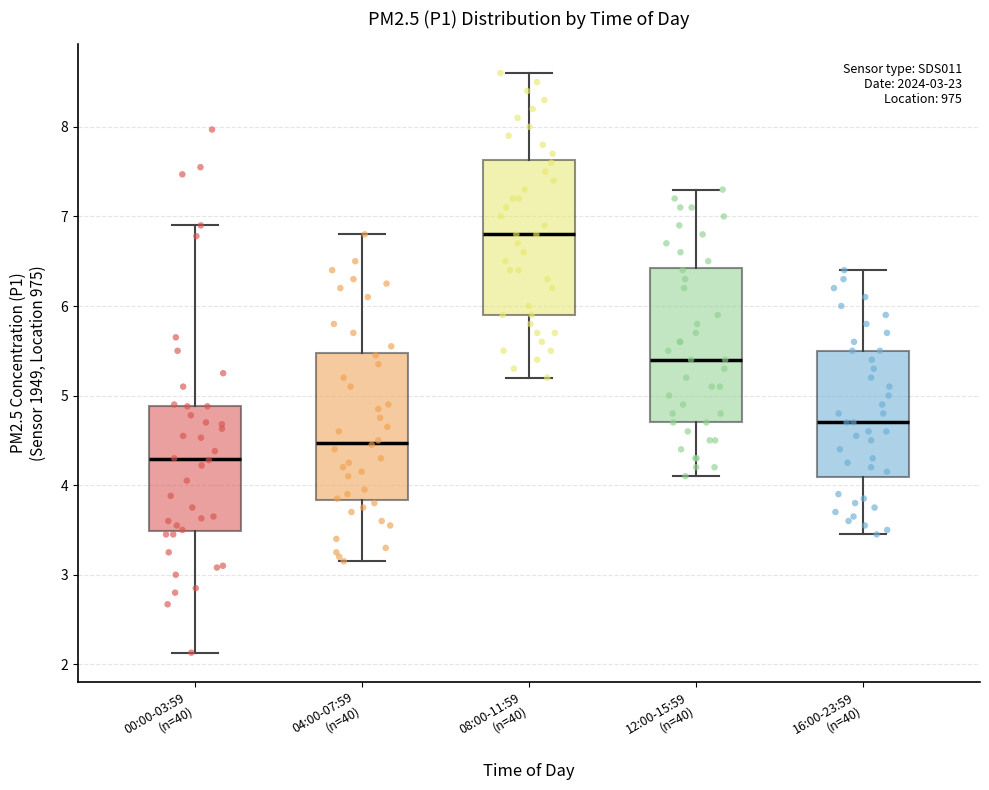

Which box's median line is the highest?

08:00-11:59 (n=40)